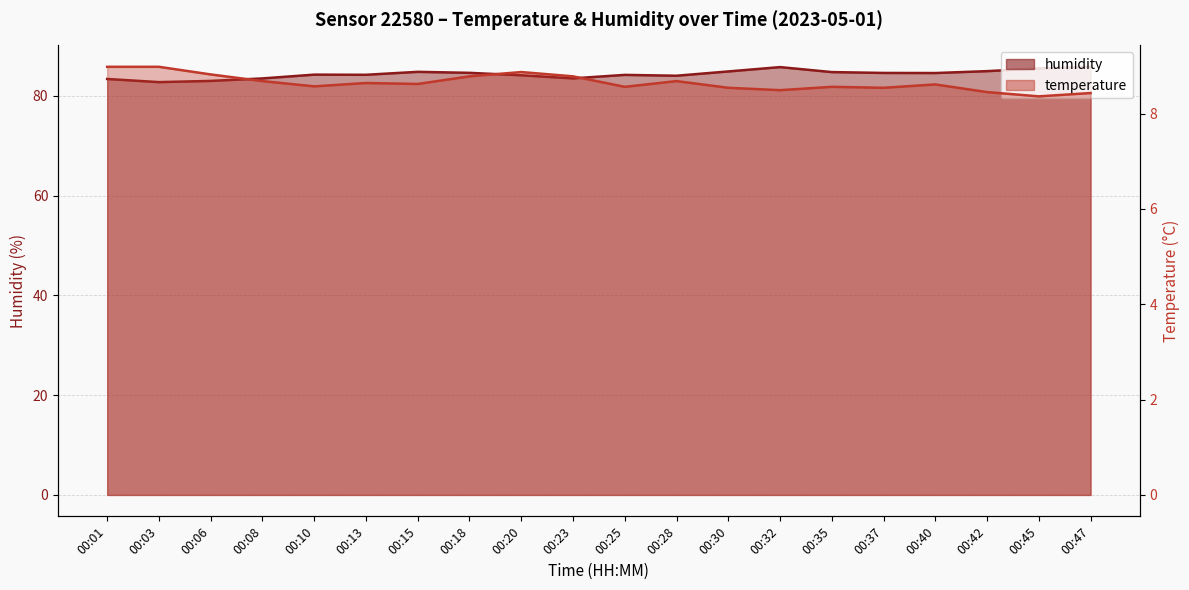

What value does the temperature series have at 00:32?

8.5